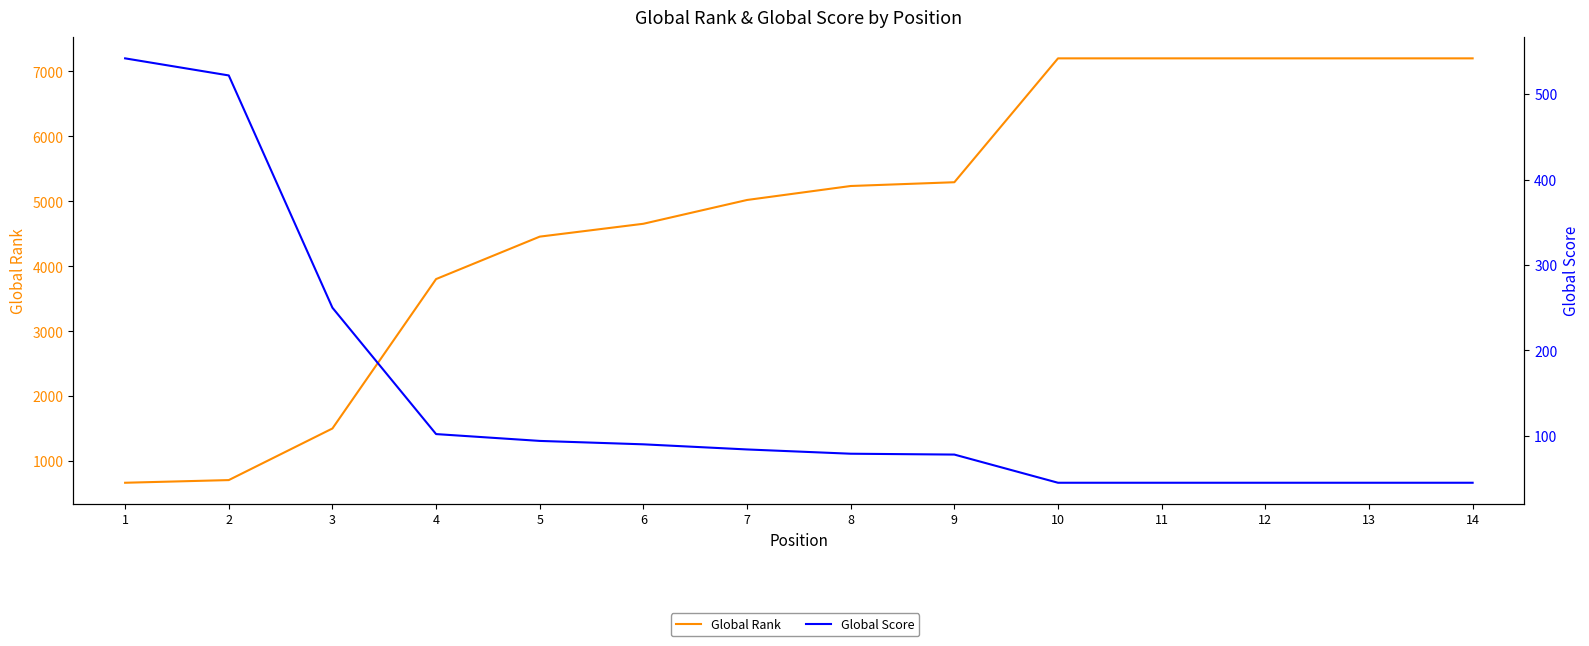

Does the chart display data point markers on the line(s)?

No